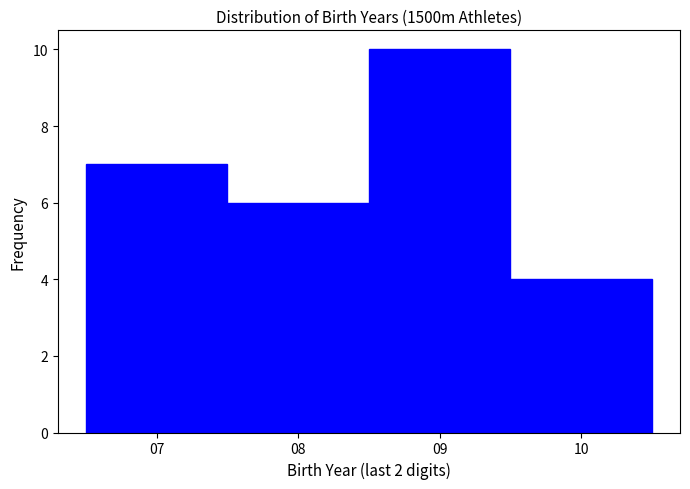

Reading left to right, list every bar in this chart as the range it spans on the x-axis followed by its height. The values are not printed on the chart, so give them approximately, as read against the axis.

6.5 to 7.5: 7
7.5 to 8.5: 6
8.5 to 9.5: 10
9.5 to 10.5: 4